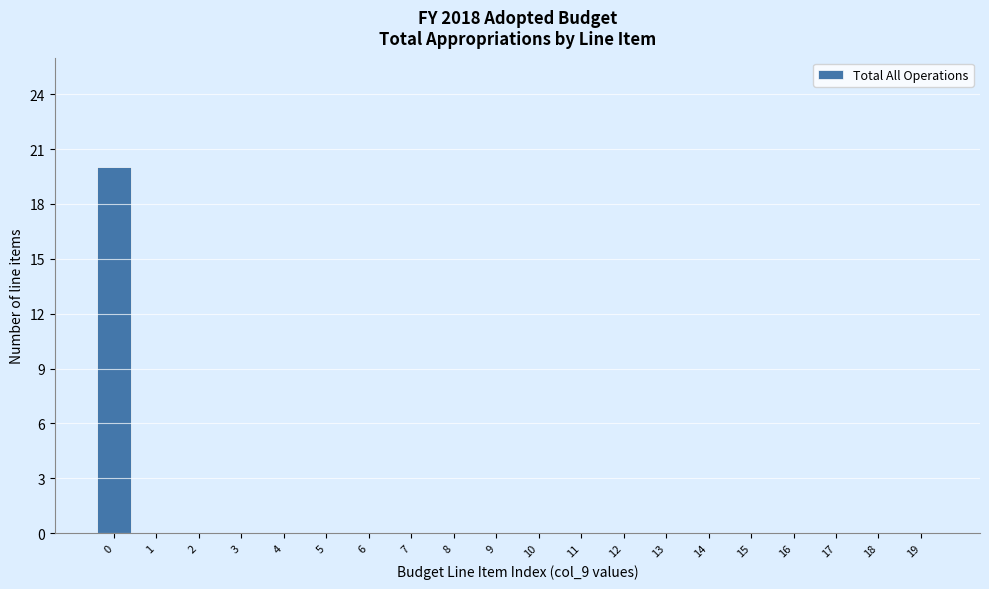

Reading left to right, extract all data points from this chart.

0=20	1=0	2=0	3=0	4=0	5=0	6=0	7=0	8=0	9=0	10=0	11=0	12=0	13=0	14=0	15=0	16=0	17=0	18=0	19=0